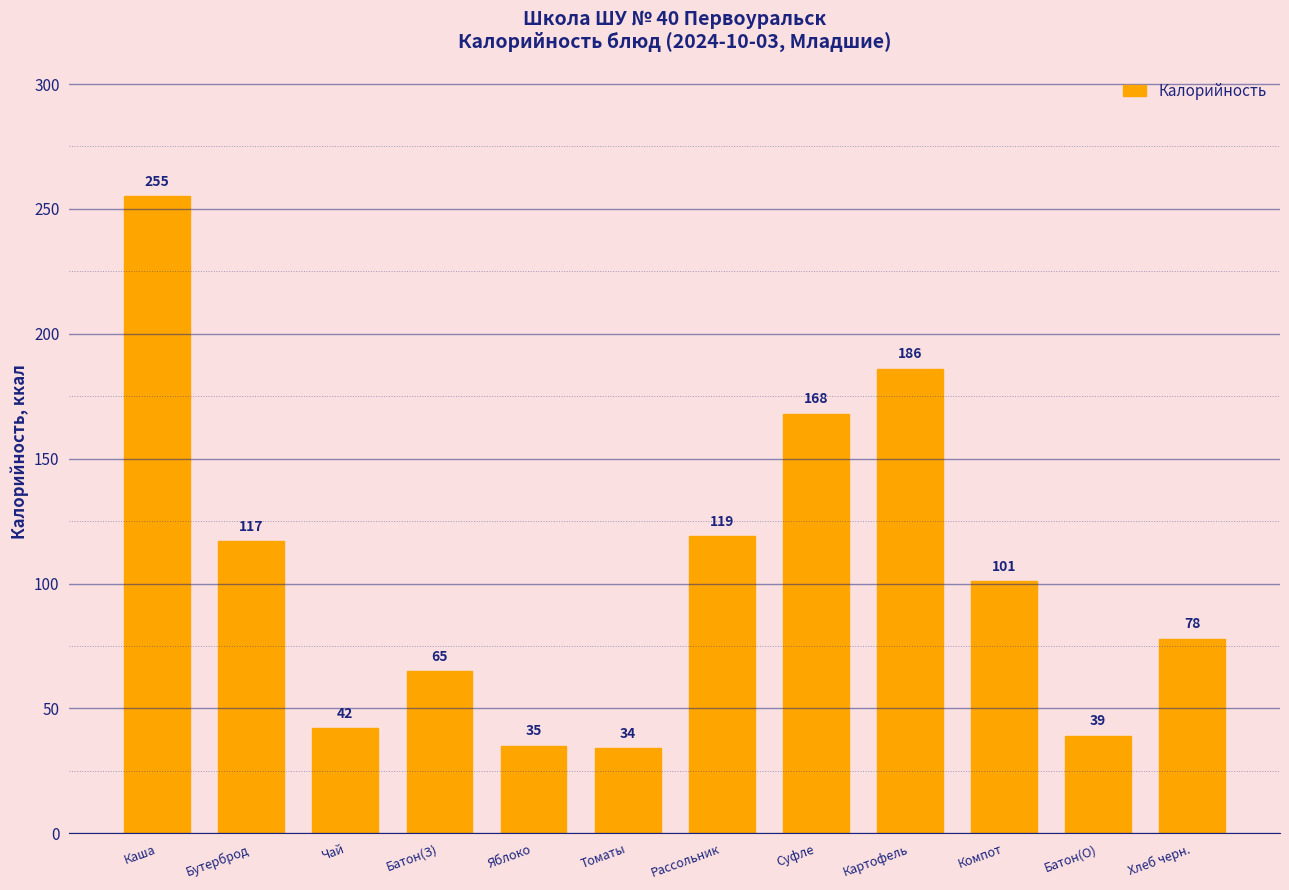

Is it true that the value at Хлеб черн. is 40?

False